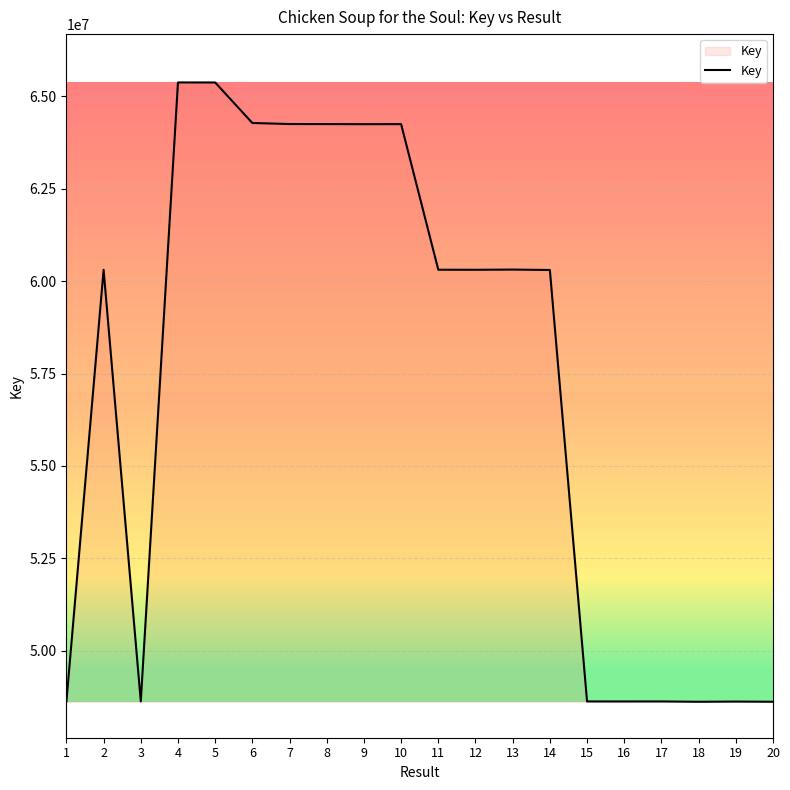

What is the sum of the values at 4 and 8?

129626608